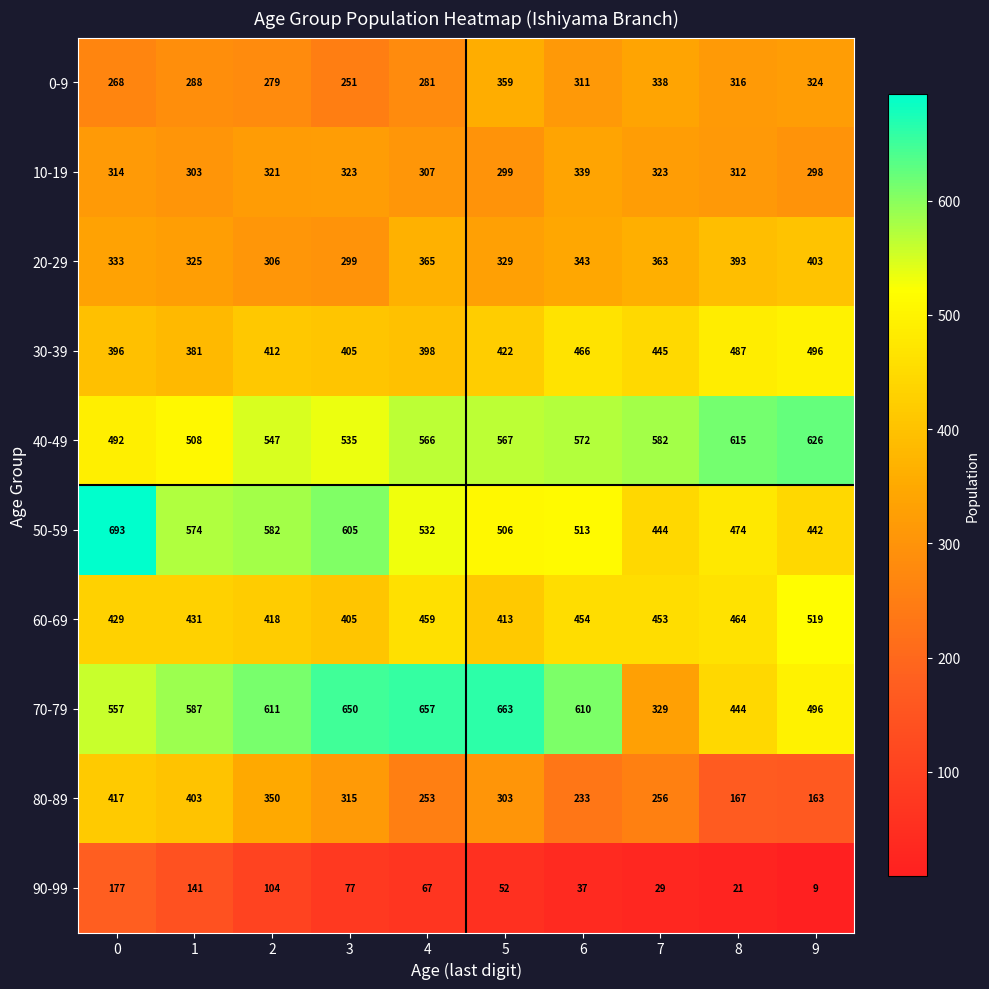

What is the minimum value shown in the chart?

9